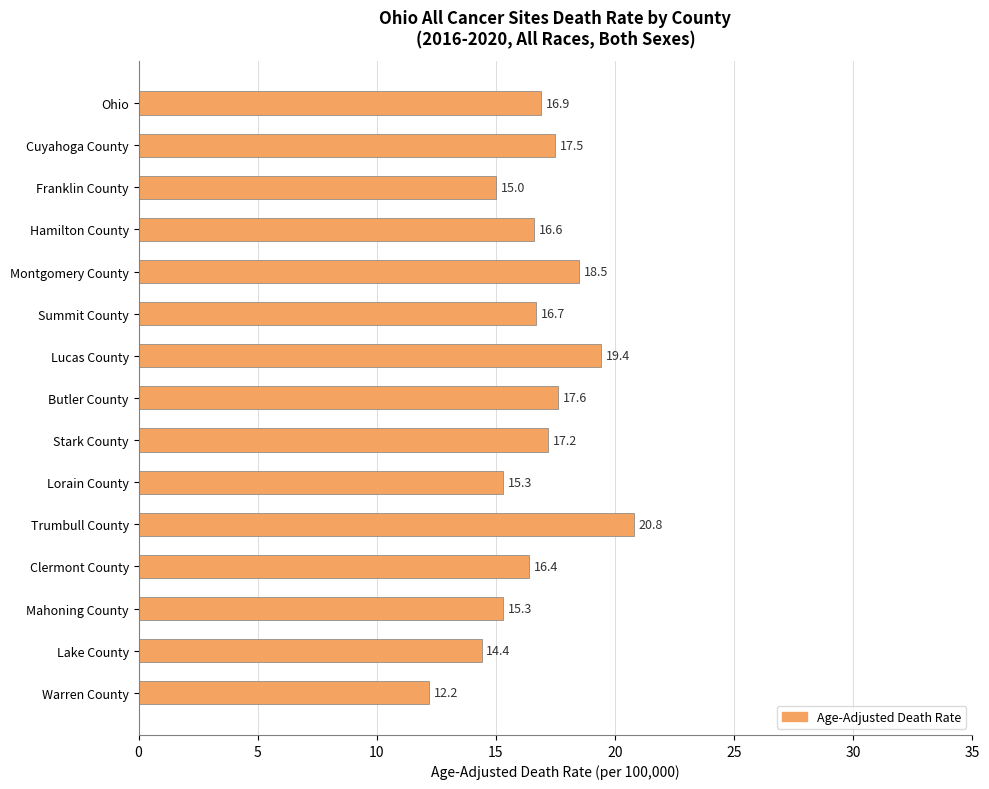

Reading top to bottom, list all the values displayed in this chart.

Ohio=16.9	Cuyahoga County=17.5	Franklin County=15.0	Hamilton County=16.6	Montgomery County=18.5	Summit County=16.7	Lucas County=19.4	Butler County=17.6	Stark County=17.2	Lorain County=15.3	Trumbull County=20.8	Clermont County=16.4	Mahoning County=15.3	Lake County=14.4	Warren County=12.2